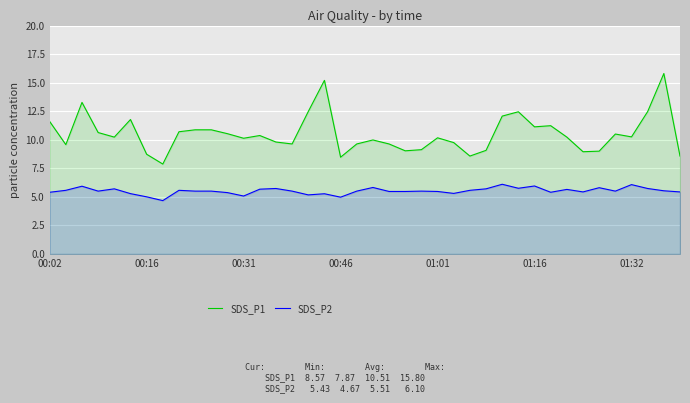

What is the value of the SDS_P1 point at the 14th from the left?

10.4